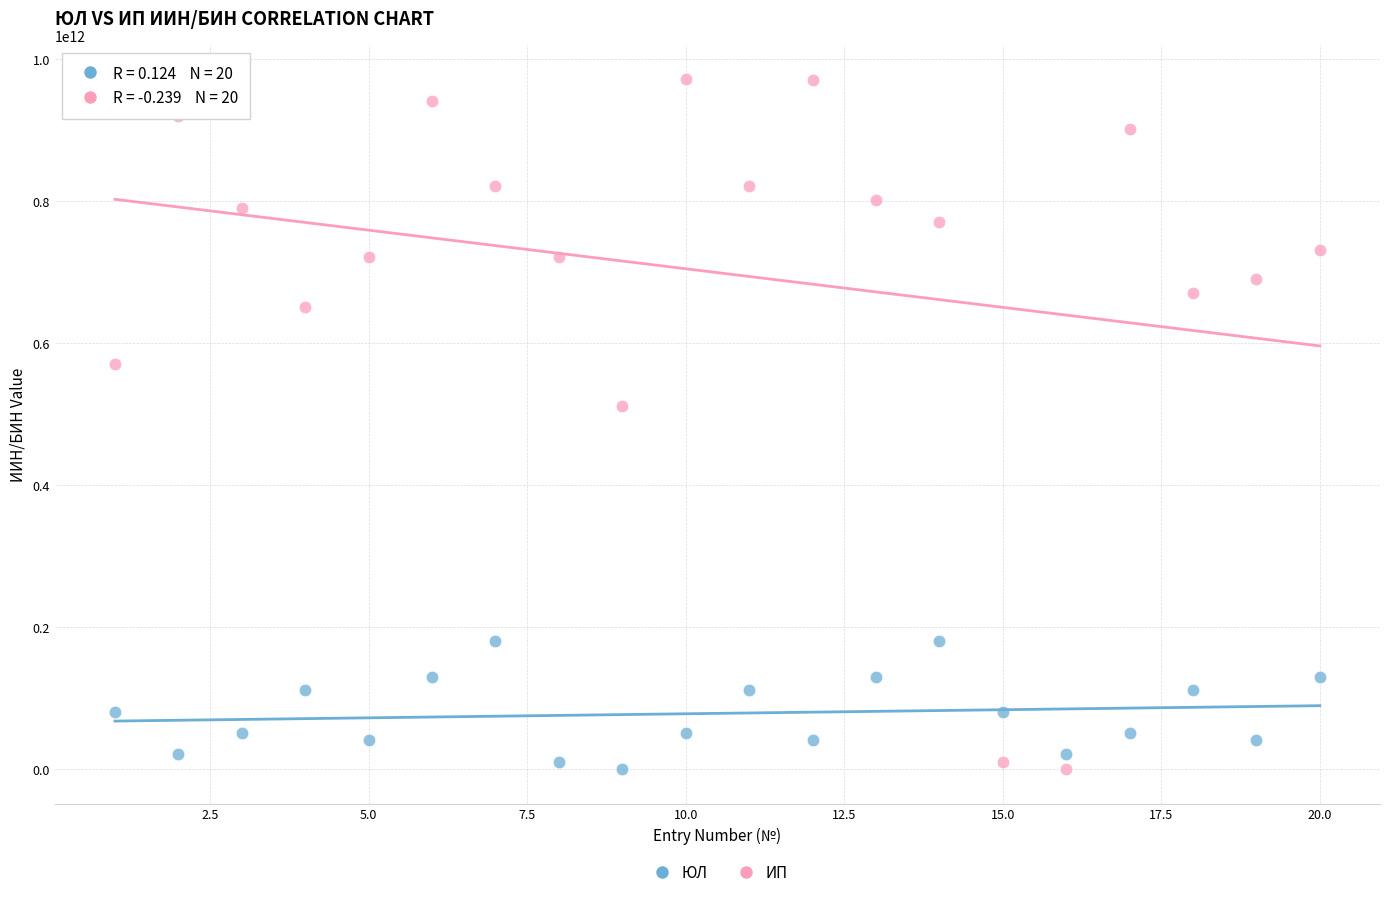

What is the X range (max minus min) for the scatter plot?

19